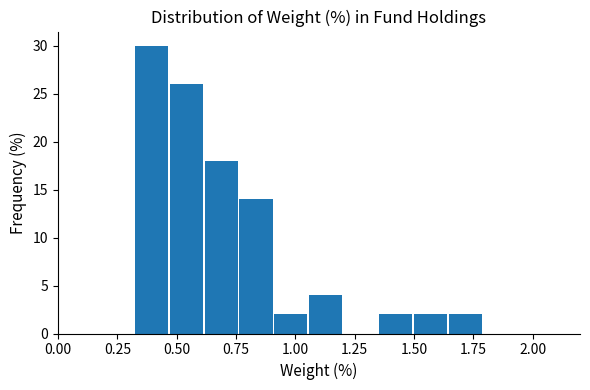

Around what value on the x-axis is the tallest bar? Give the approximate position of its centre, as read against the axis.

0.40